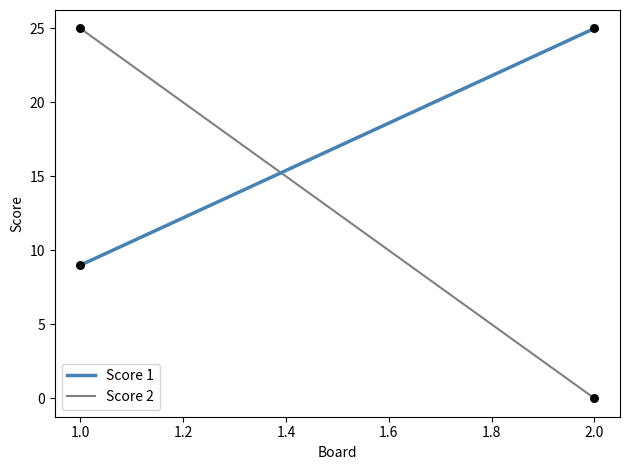

What are all the series names shown in the legend?

Score 1, Score 2